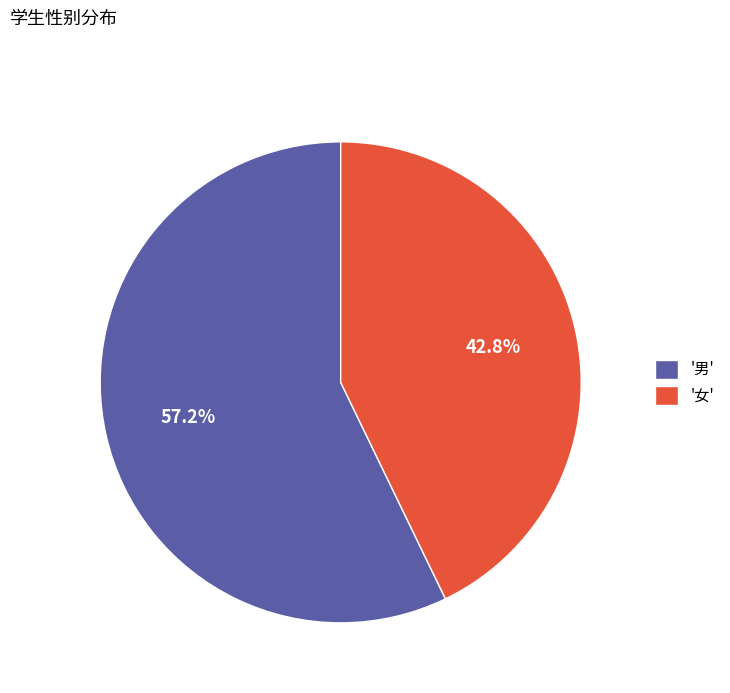

Combined, what portion of the pie is '女' and '男'?

100.0%